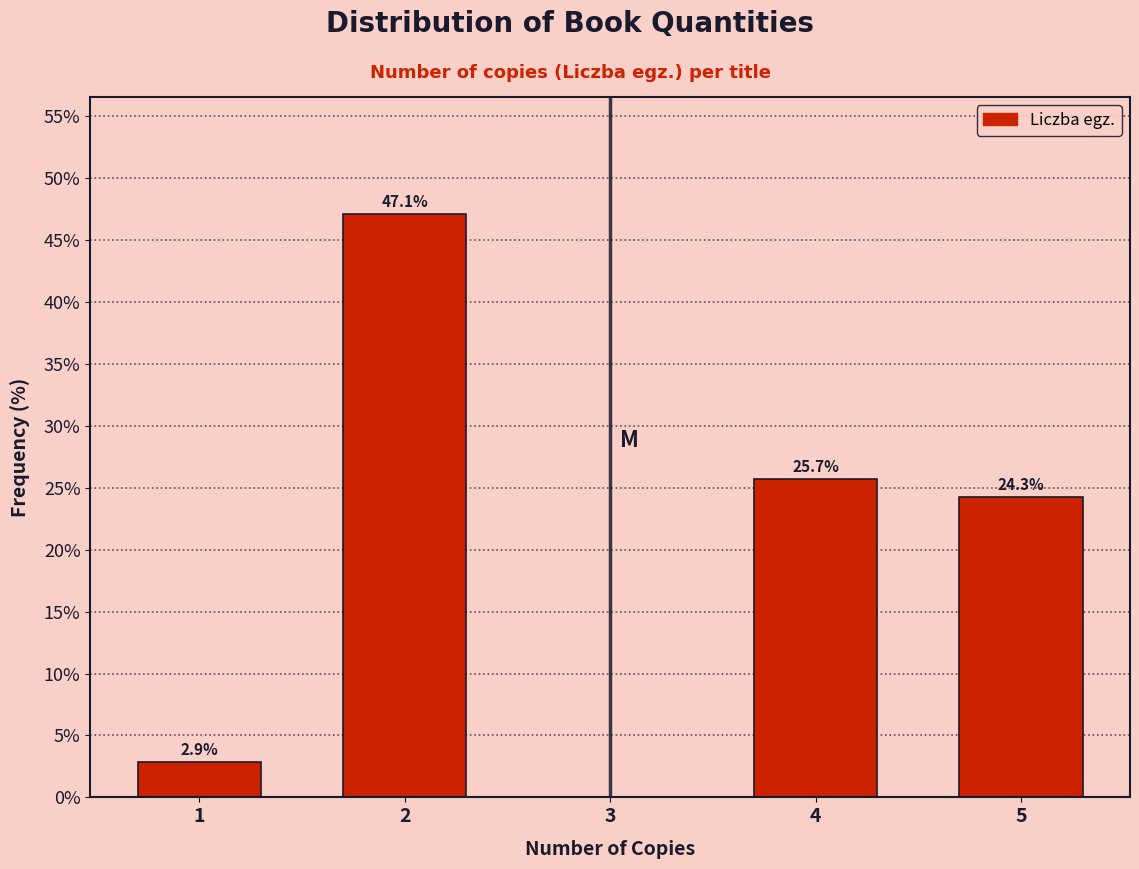

Reading right to left, extract all data points from this chart.

5=24.3	4=25.7	3=0.0	2=47.1	1=2.9